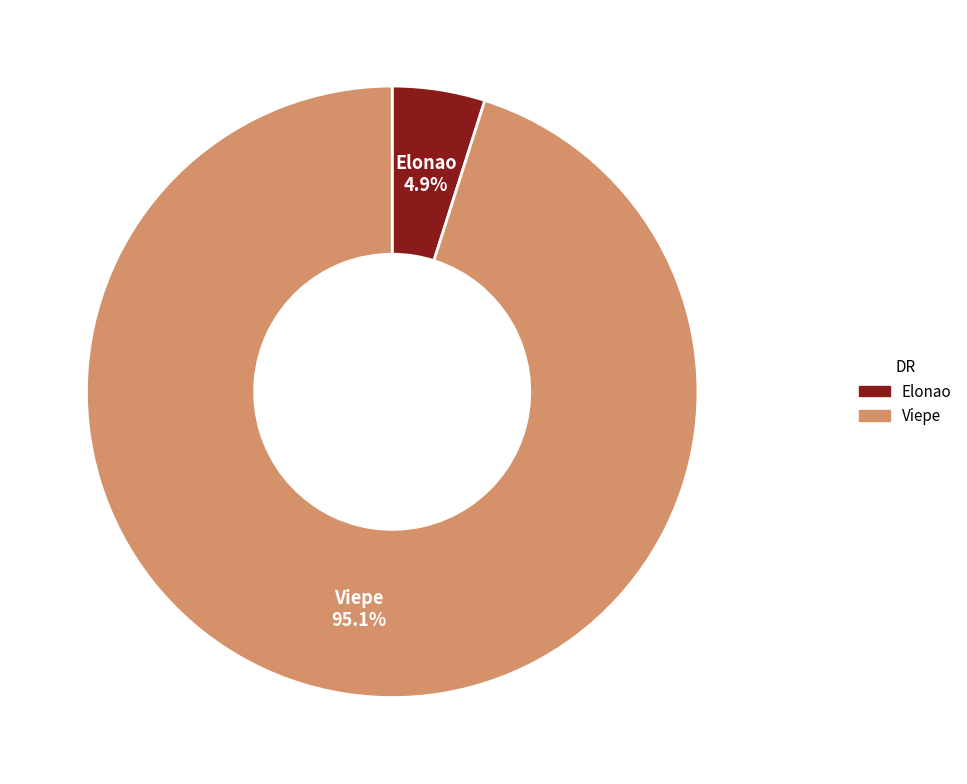

Which slice represents more than half of the pie?

Viepe